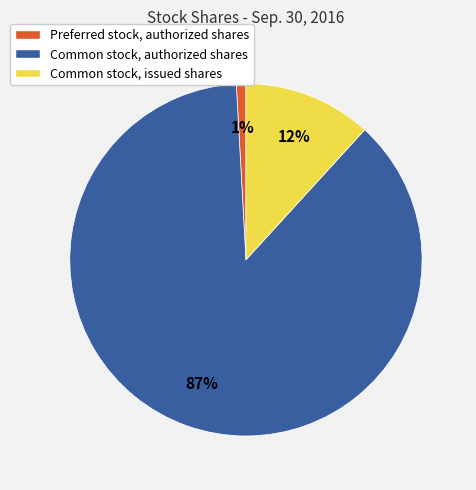

Is the sum of Common stock, issued shares and Common stock, authorized shares greater than half?

Yes